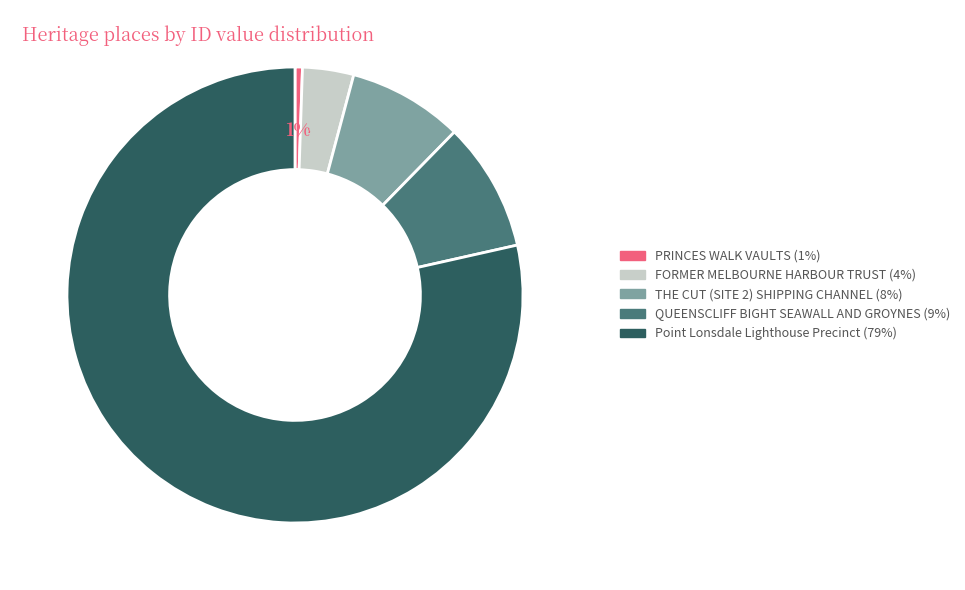

To the nearest percent, what is the average slice percentage?

20%